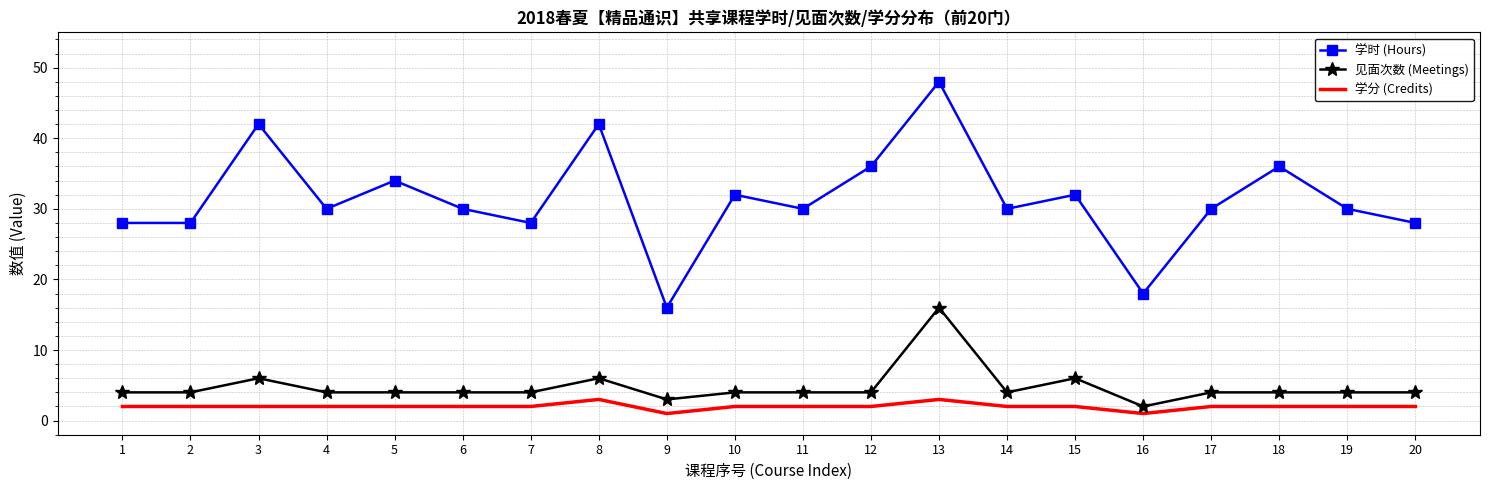

How many categories are shown in the chart?

20